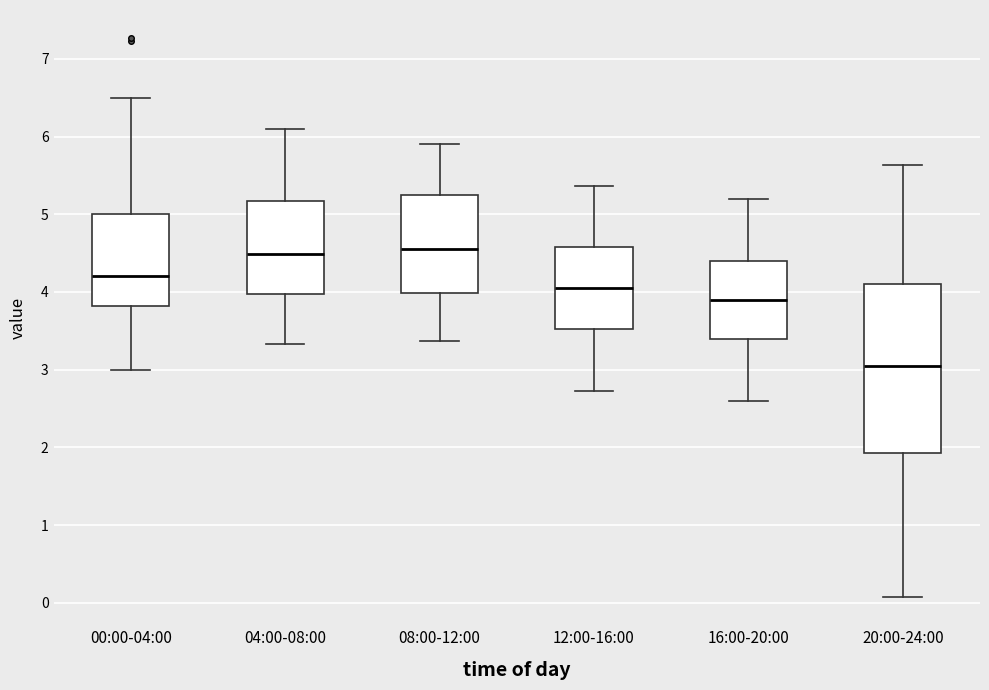

Which box is the tallest, from its lower edge to its upper edge?

20:00-24:00